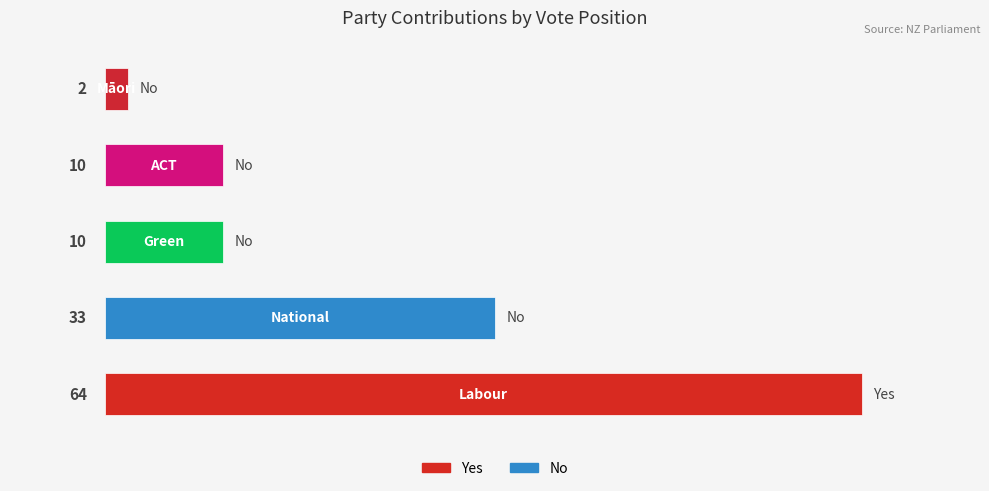

How many values are between 10 and 33?

3